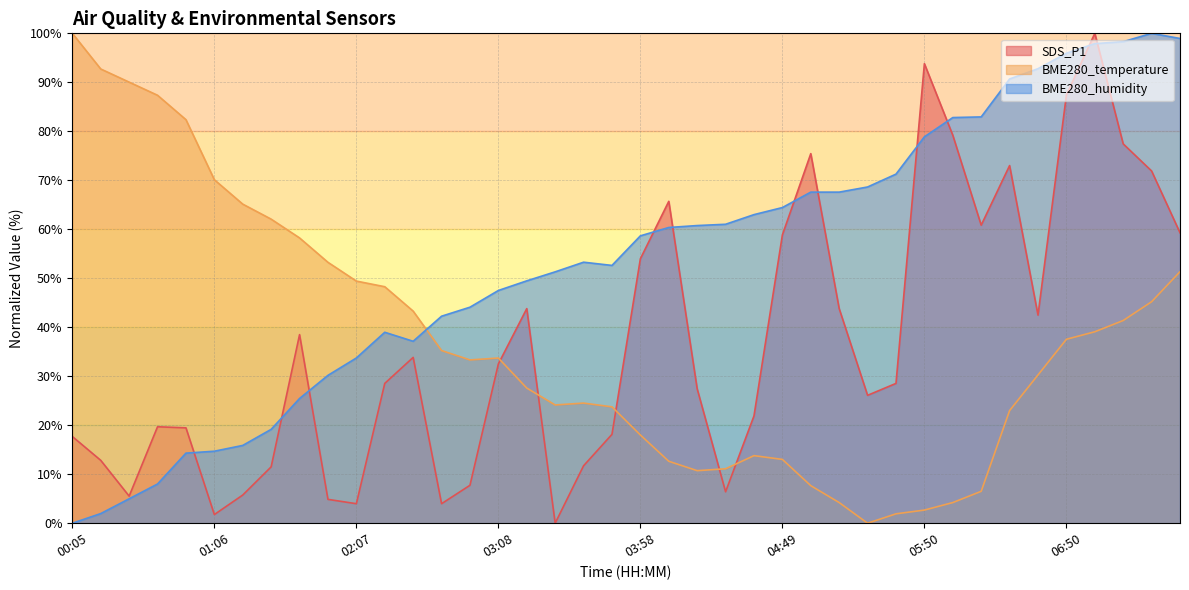

What is the value of the SDS_P1 point at the 17th from the left?

43.8